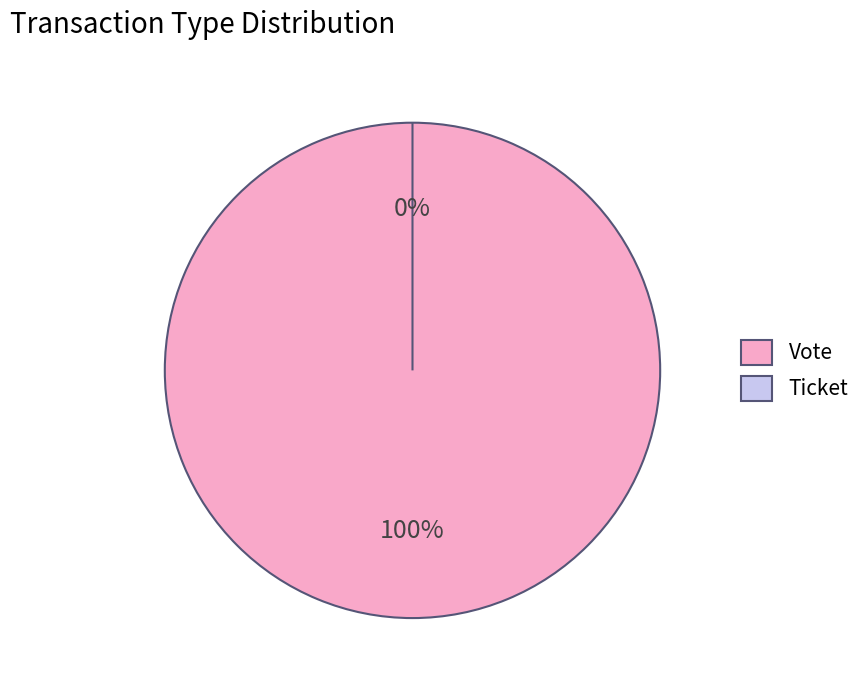

To the nearest percent, what portion does Vote represent?

100%